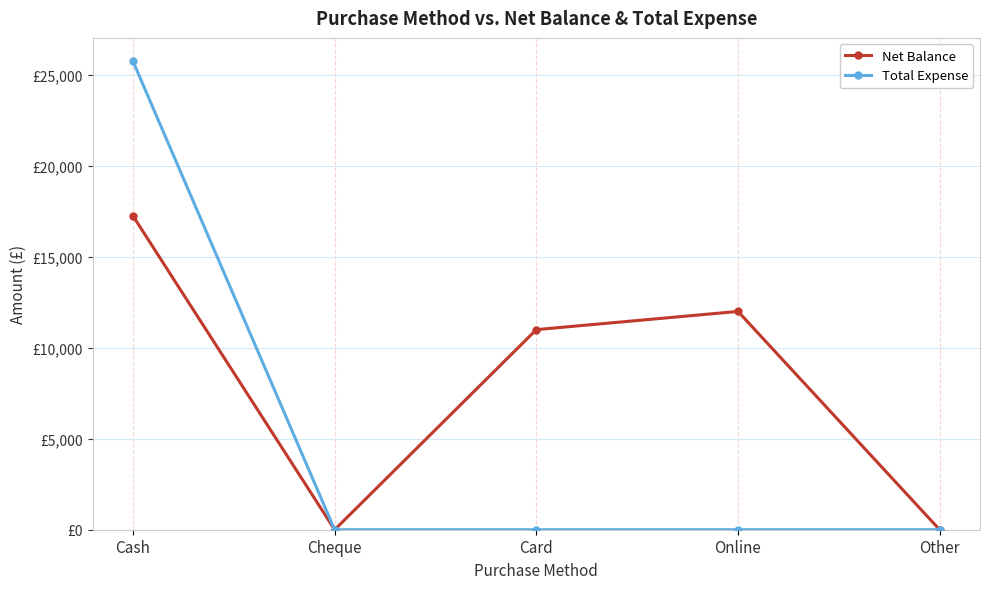

Is it true that Total Expense equals 0 at Other?

True